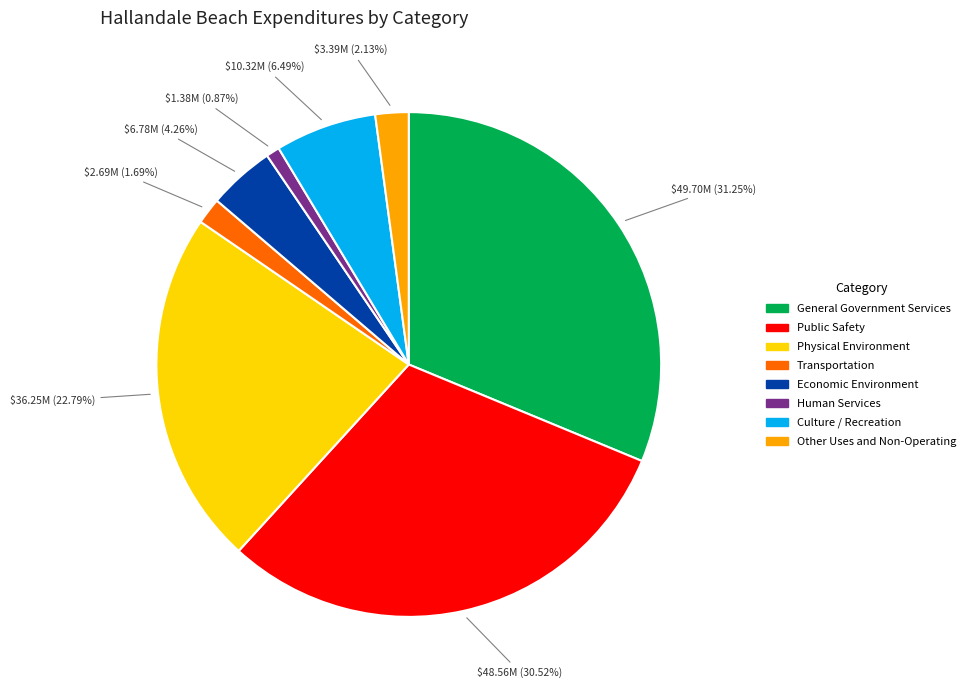

Does any single category account for the majority?

No